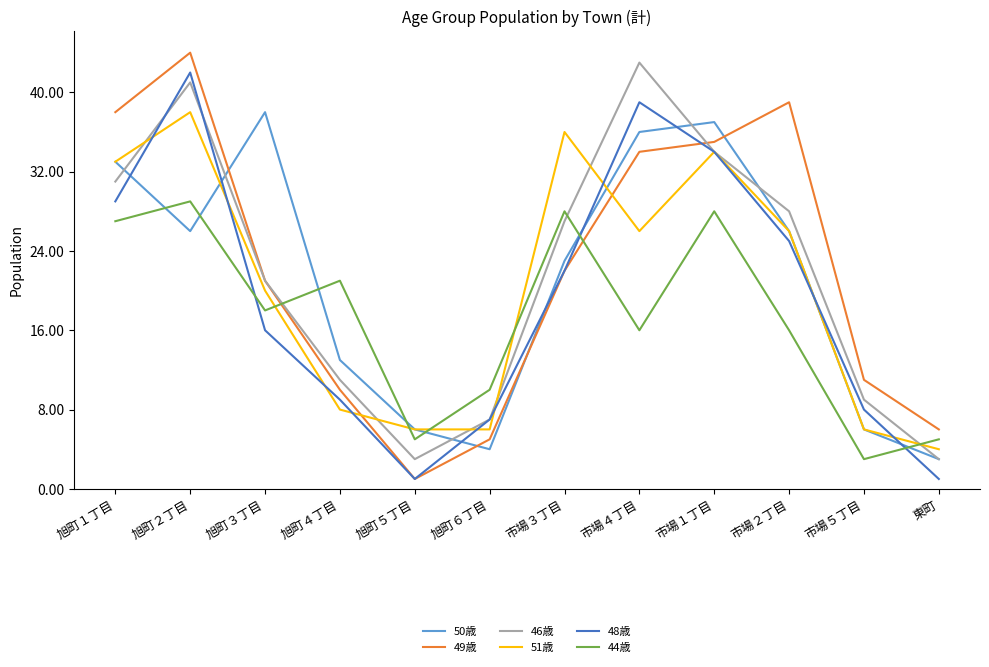

Where is 49歳 nearest to the value 22?

市場３丁目